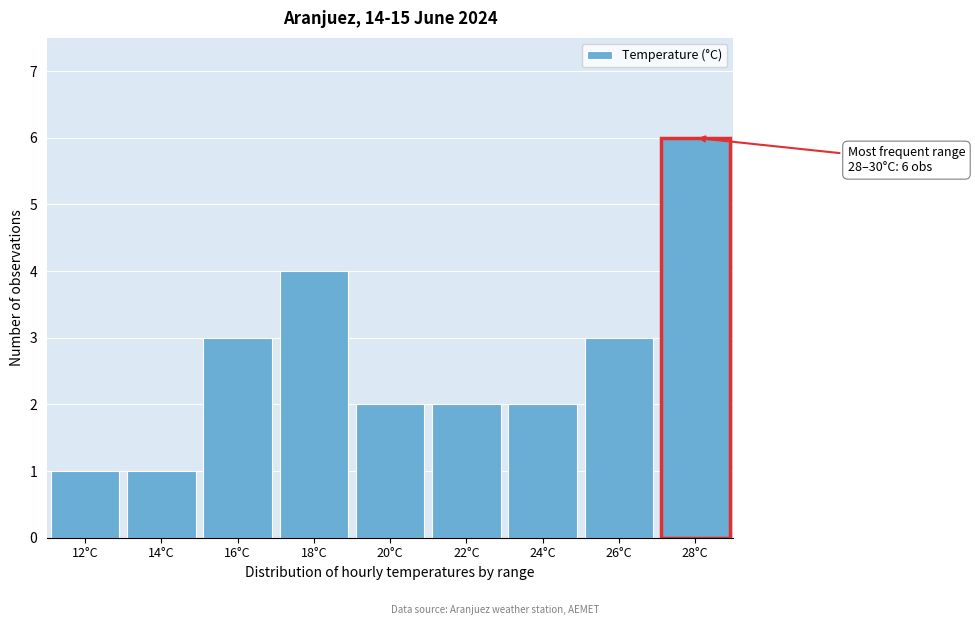

Reading left to right, what are all the values shown in this chart?

1	1	3	4	2	2	2	3	6